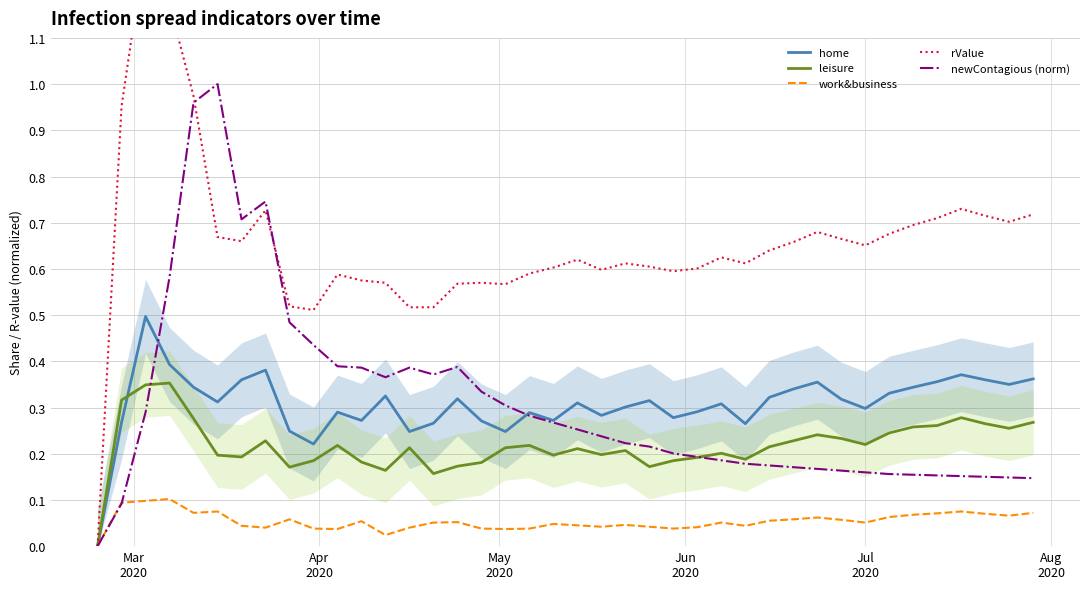

True or false: leisure and work&business cross at least once.

False